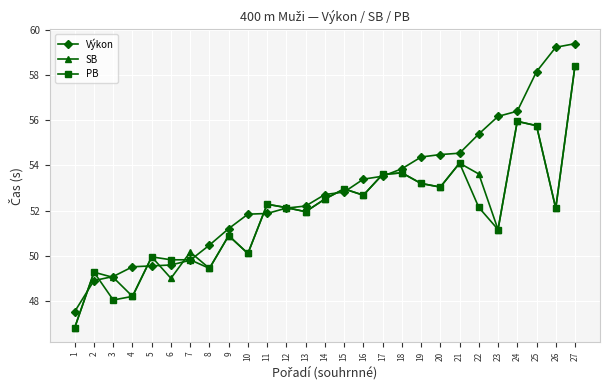

True or false: Výkon has a value of 52.2 at 13.

True